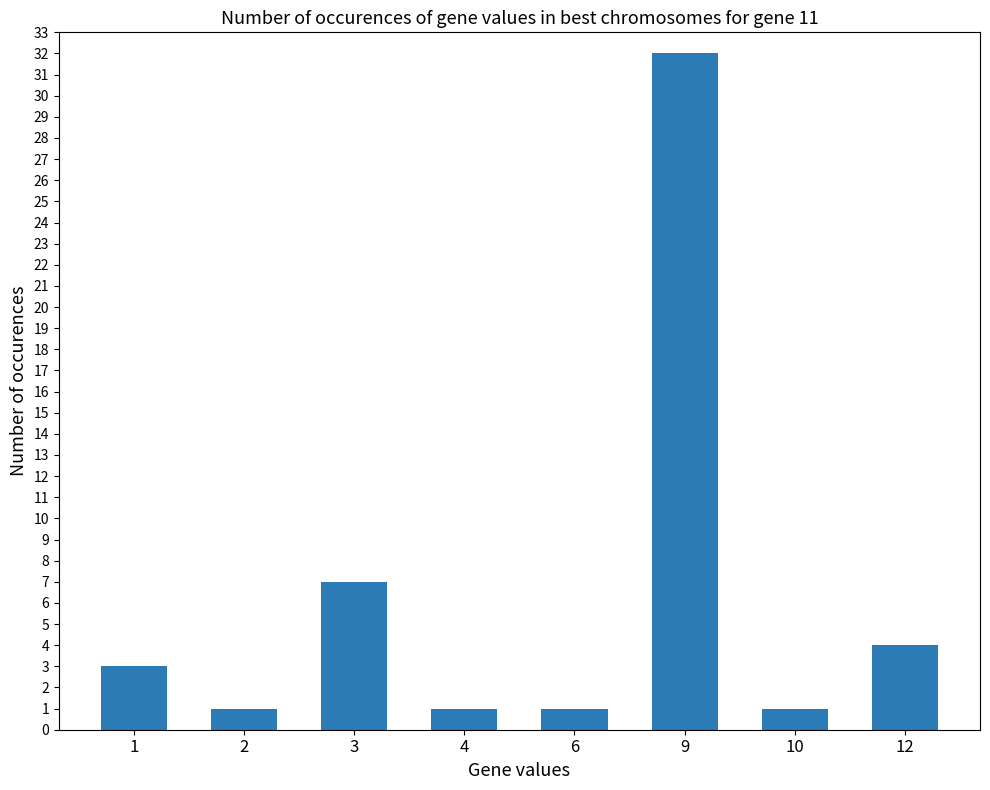

What is the sum of the values at 9 and 12?

36